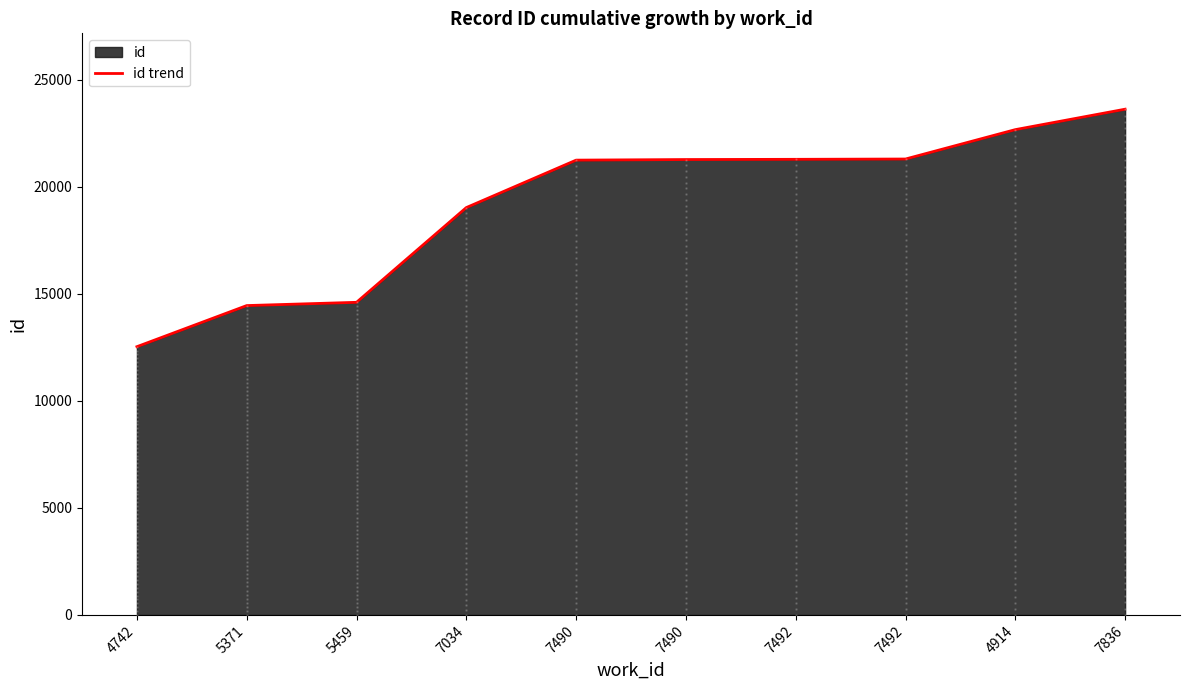

Between 7490 and 5371, which is larger?

7490